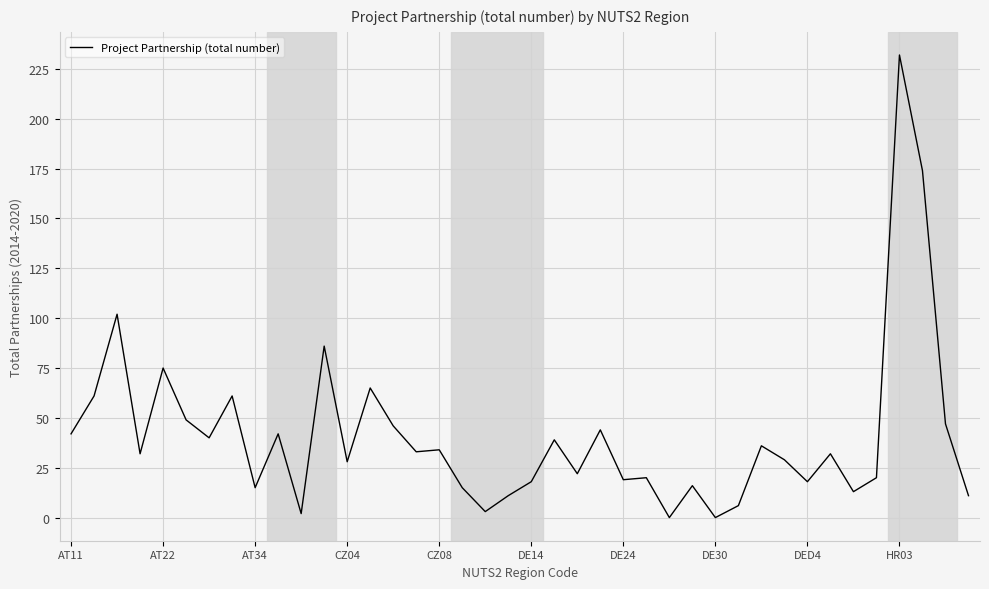

What is the difference between the maximum and minimum values?

232